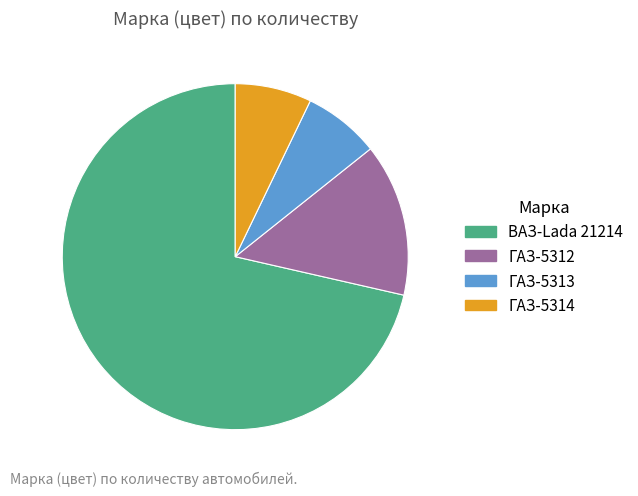

Does ГАЗ-5312 account for over 50% of the chart?

No